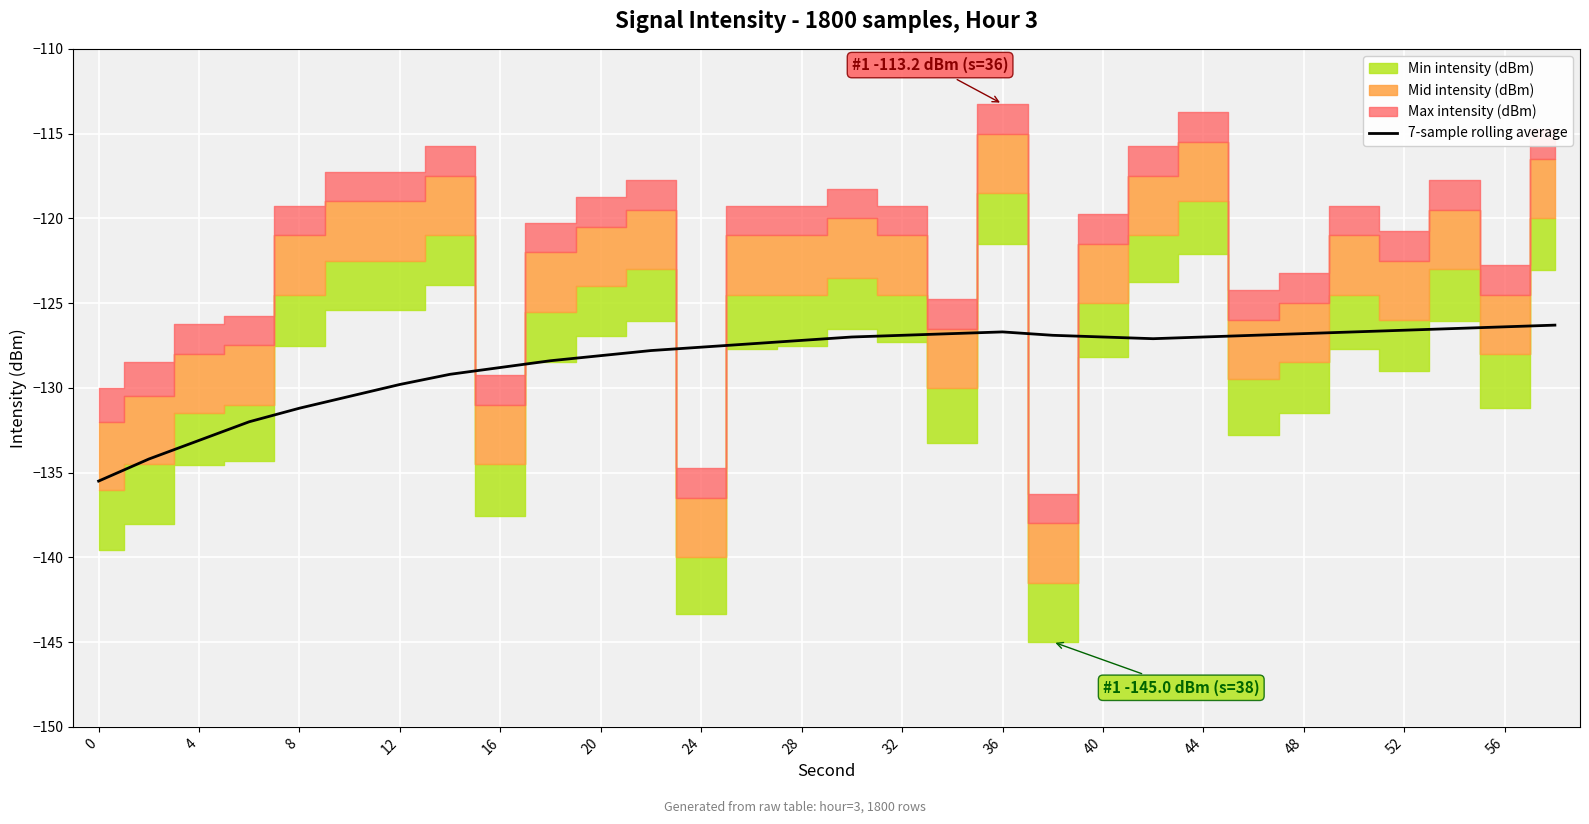

What is the lowest value of the 7-sample rolling average series?

-135.5